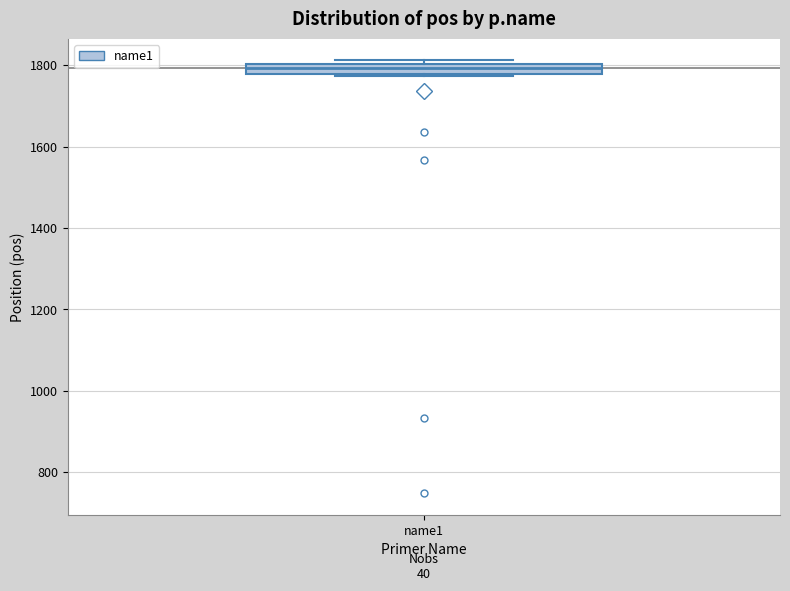

Where is the upper edge of the box for name1 on the y-axis? The values are not printed on the chart, so give them approximately, as read against the axis.

1800